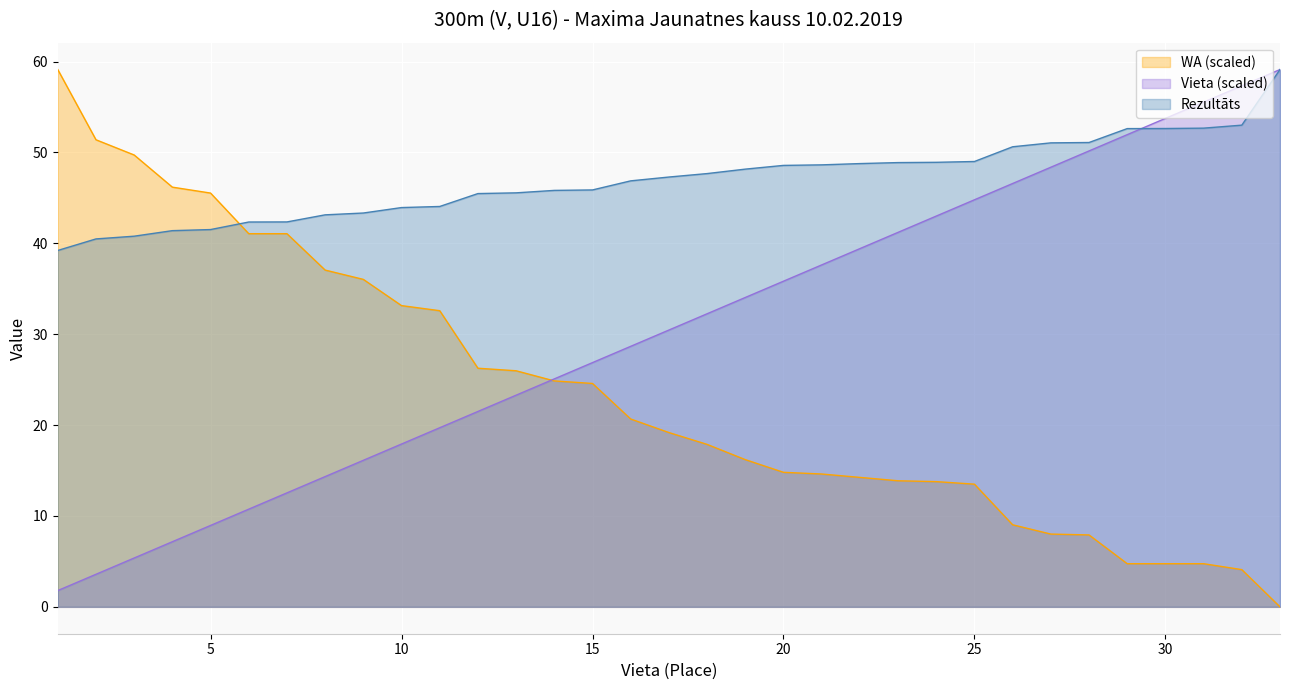

What is the maximum value for WA?

59.1